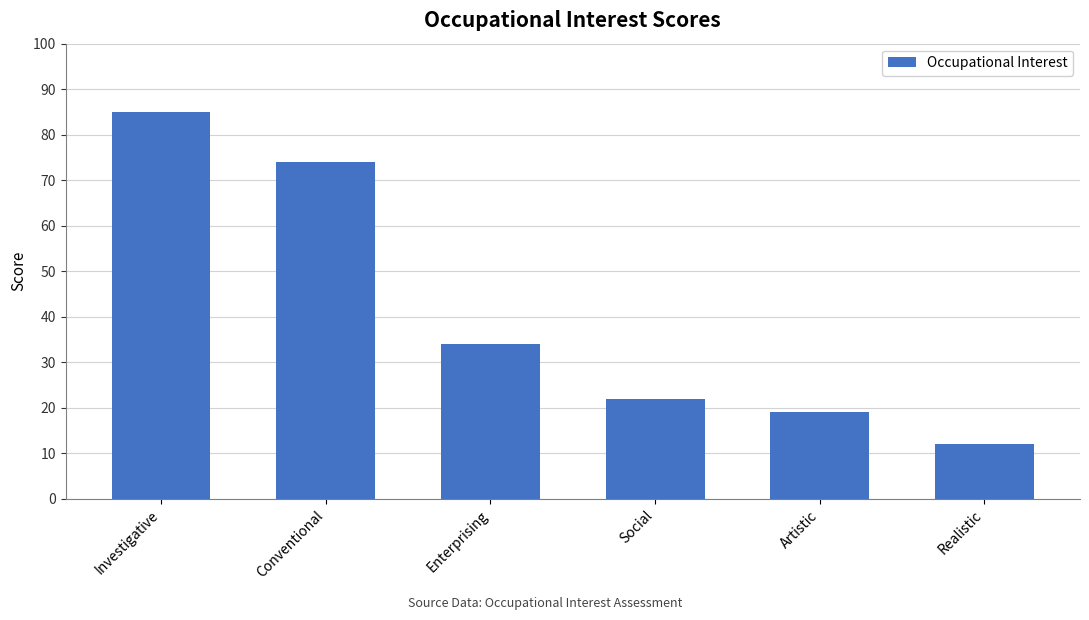

Reading right to left, extract all data points from this chart.

12	19	22	34	74	85